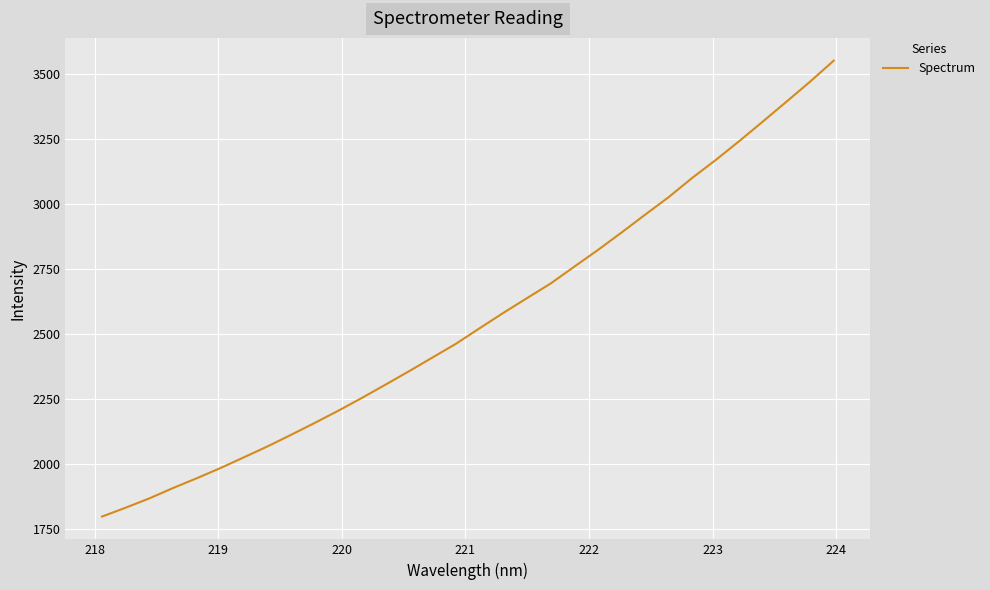

How many categories are shown in the chart?

32